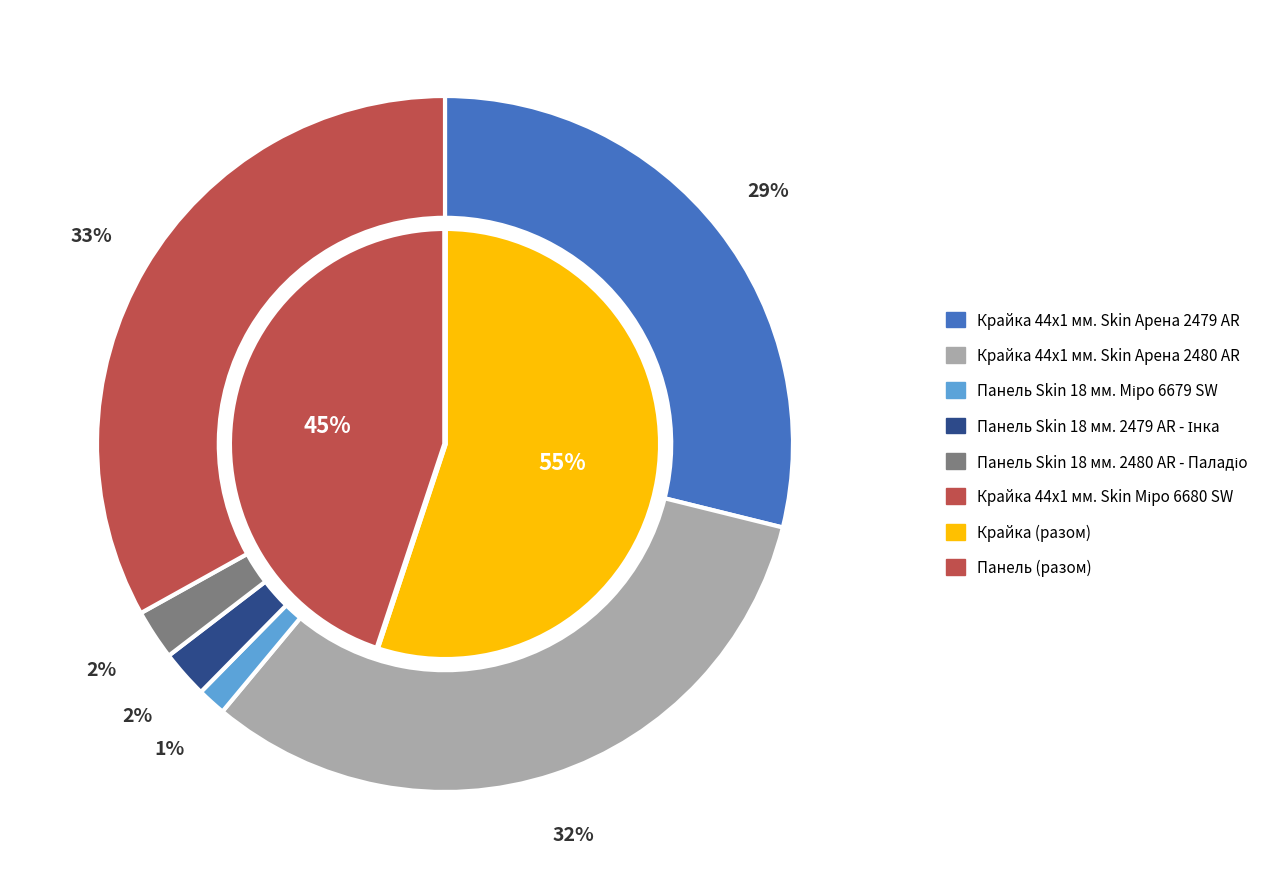

Count the number of slices in the pie.

6